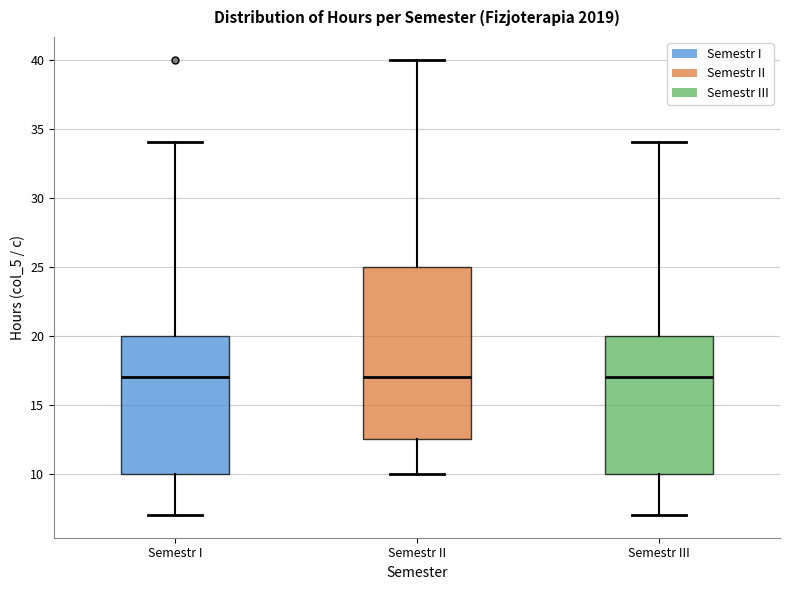

Where does the lower whisker of the box for Semestr I end on the y-axis? The values are not printed on the chart, so give them approximately, as read against the axis.

7.0